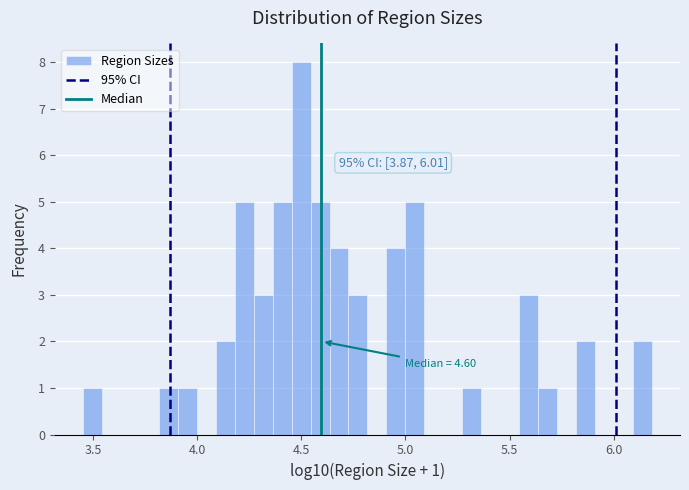

Around what value on the x-axis is the tallest bar? Give the approximate position of its centre, as read against the axis.

4.50